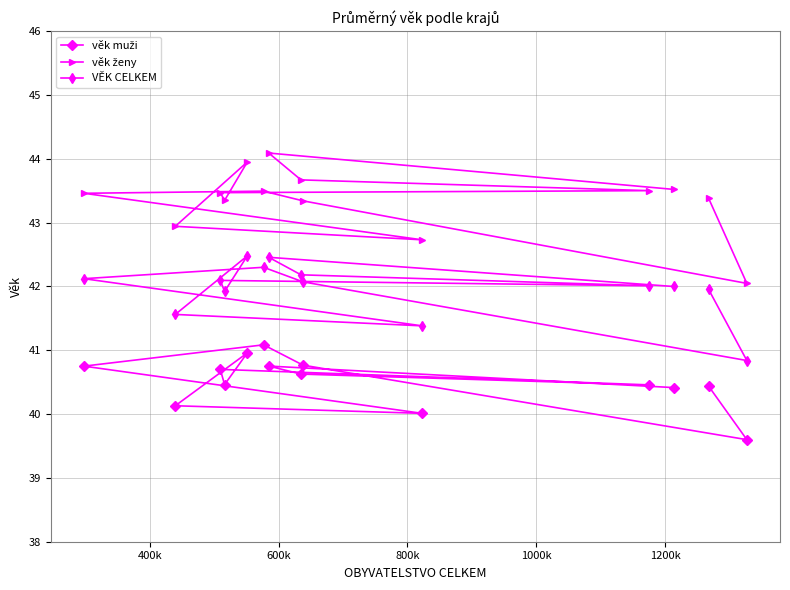

What is the greatest value displayed?

44.1